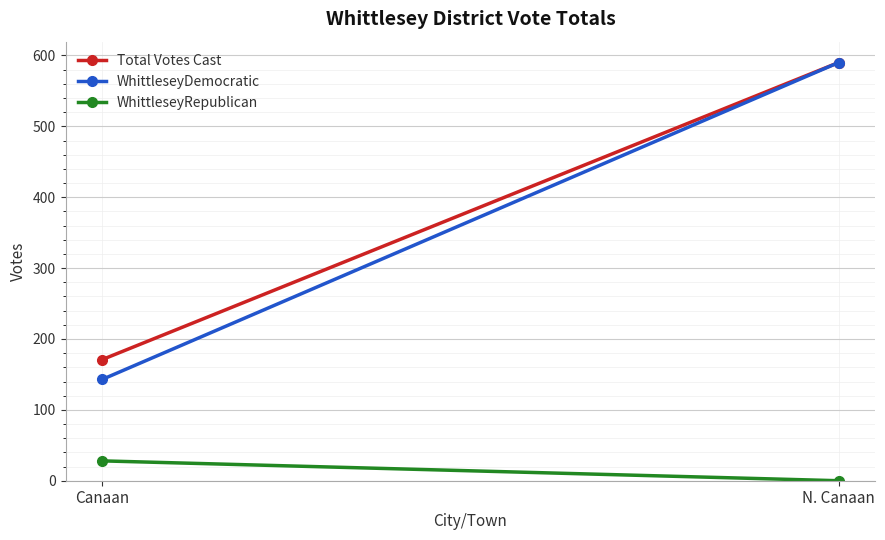

At which category is the sum across all series the highest?

N. Canaan